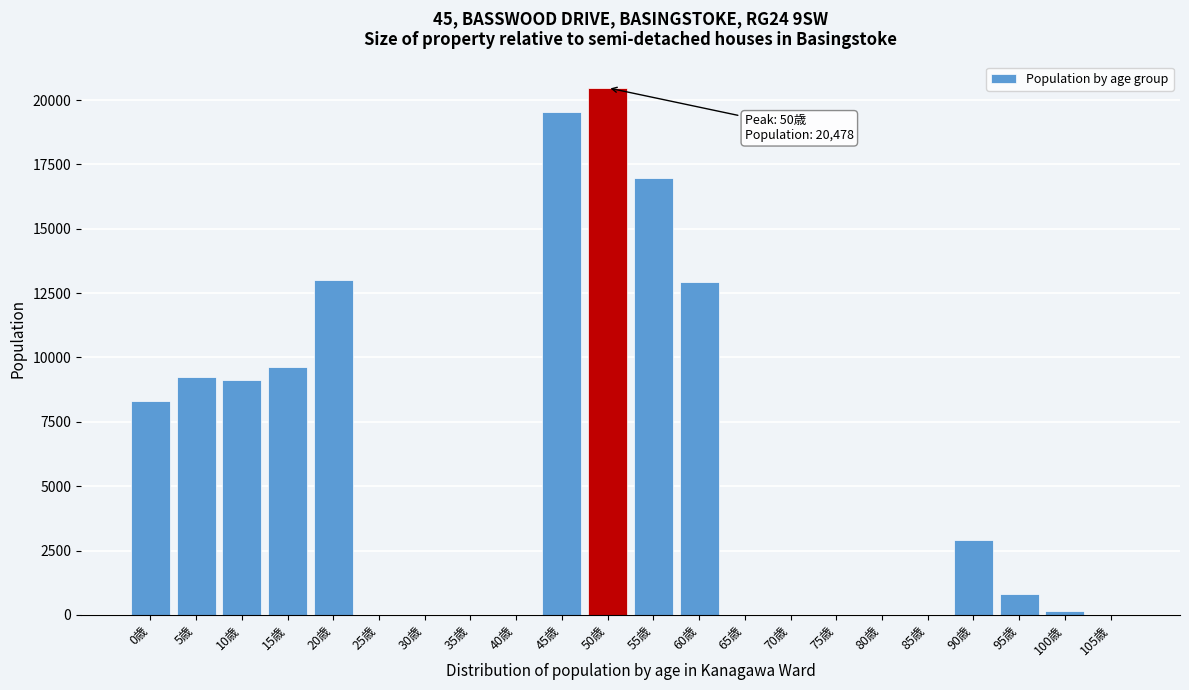

What is the greatest value displayed?

20478